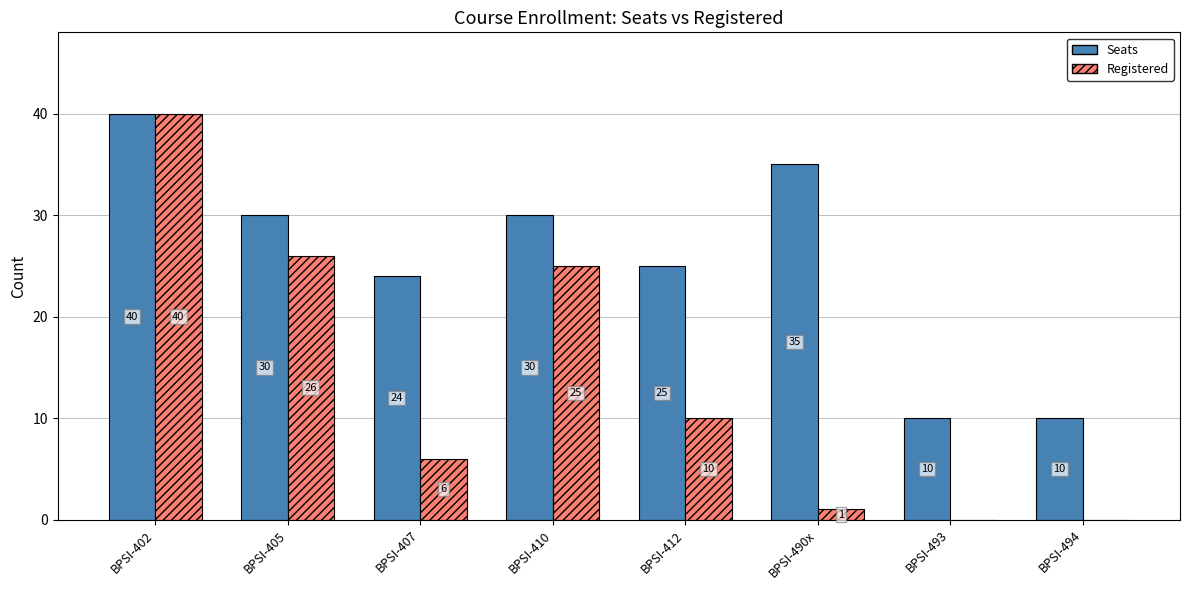

Which series has the largest total across all categories?

Seats